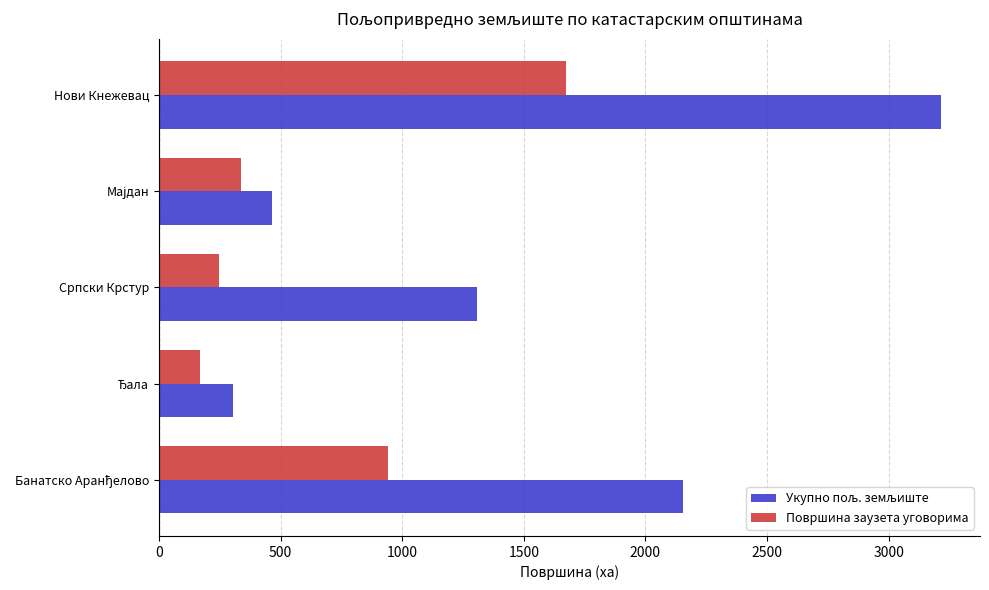

At how many categories does at least one series exceed 3143?

1